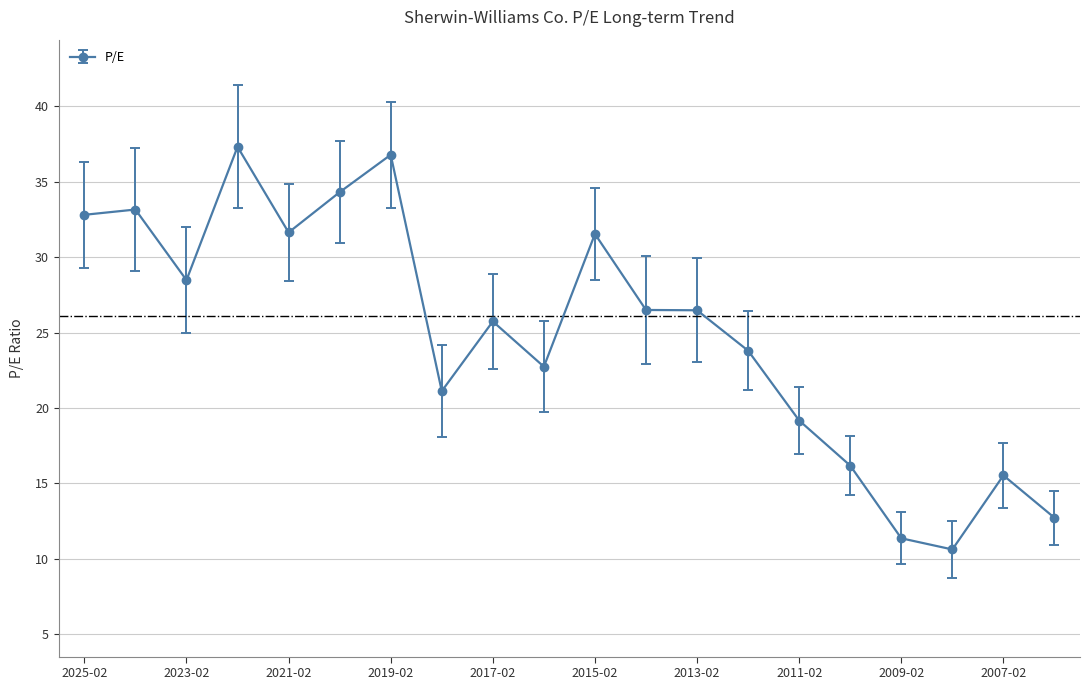

What is the average value?

24.9